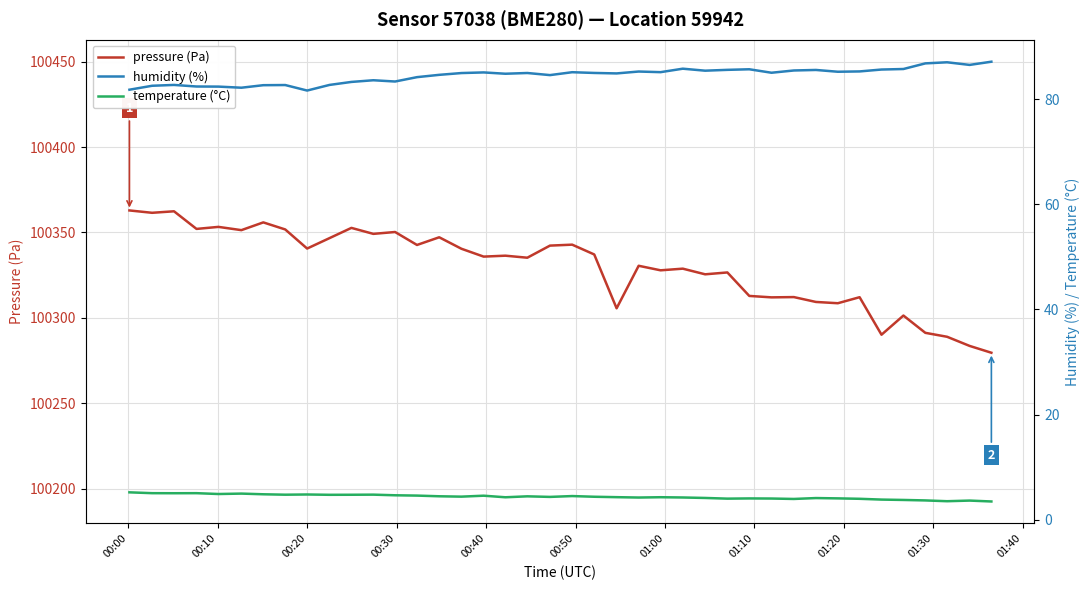

Does the chart display data point markers on the line(s)?

No